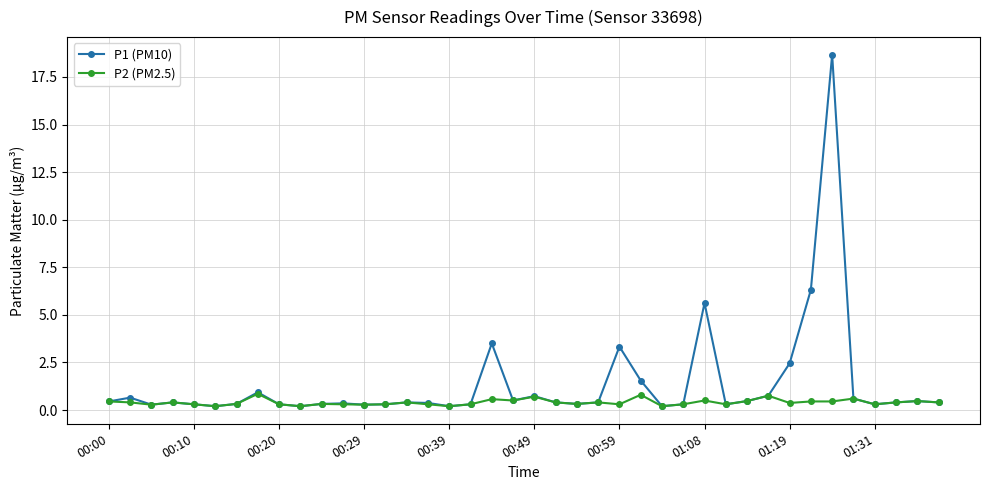

At how many categories does at least one series exceed 13?

1